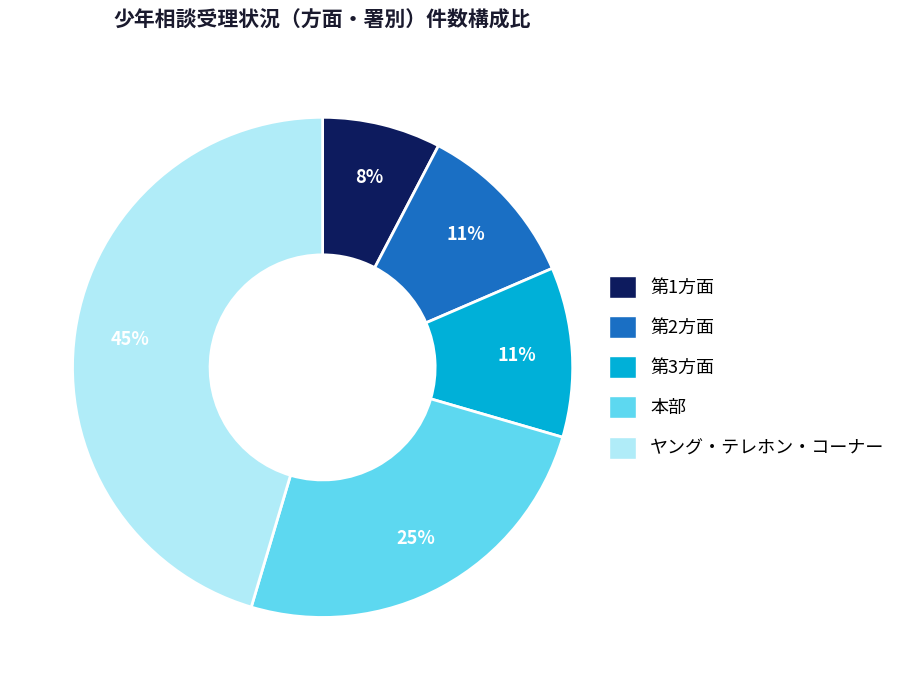

What is the largest slice in the pie chart?

ヤング・テレホン・コーナー